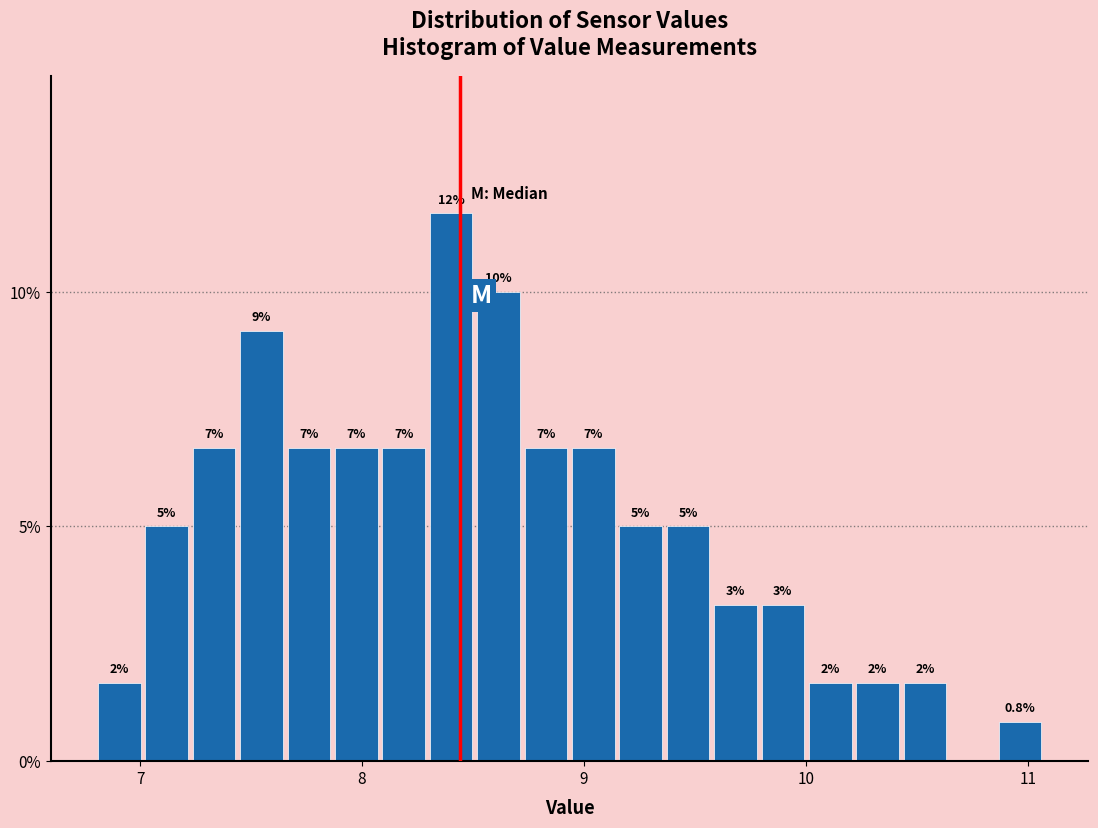

Around what value on the x-axis is the tallest bar? Give the approximate position of its centre, as read against the axis.

8.4